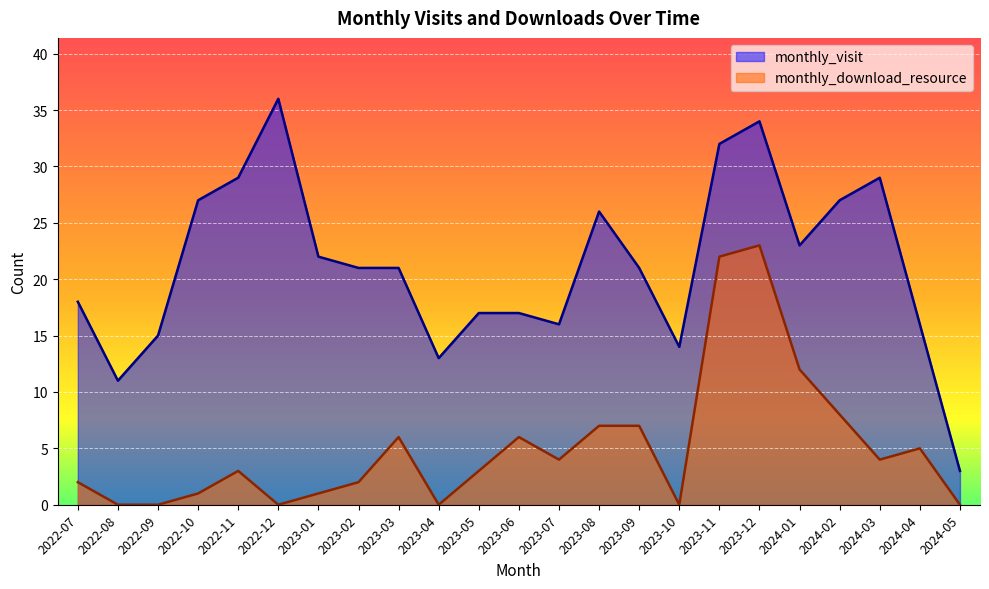

Which series has the widest spread of values?

monthly_visit